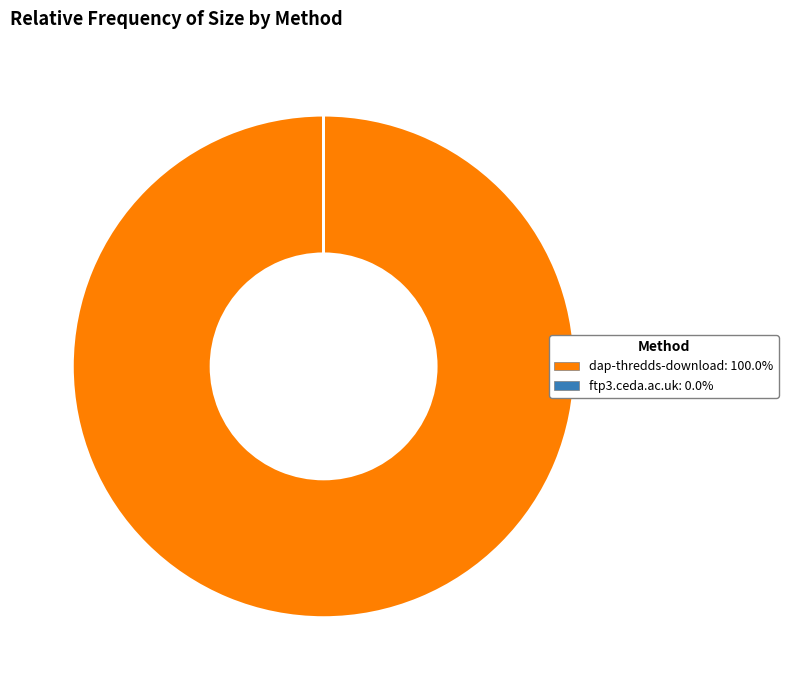

What is the largest slice in the pie chart?

dap-thredds-download